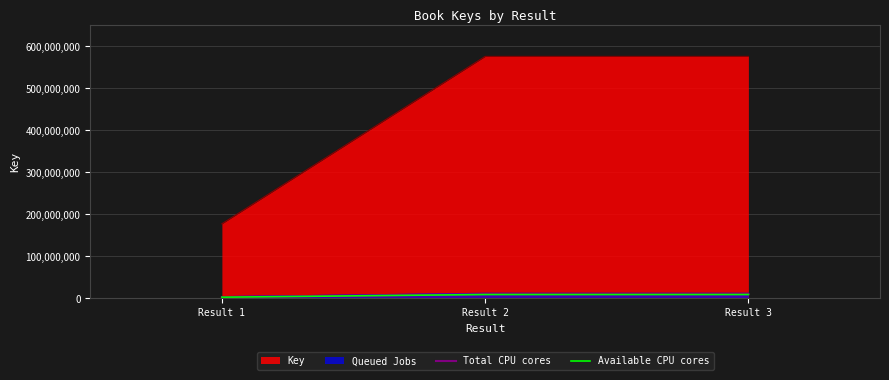

What is the value of the Available CPU cores point at the 1st from the left?

2841960.7